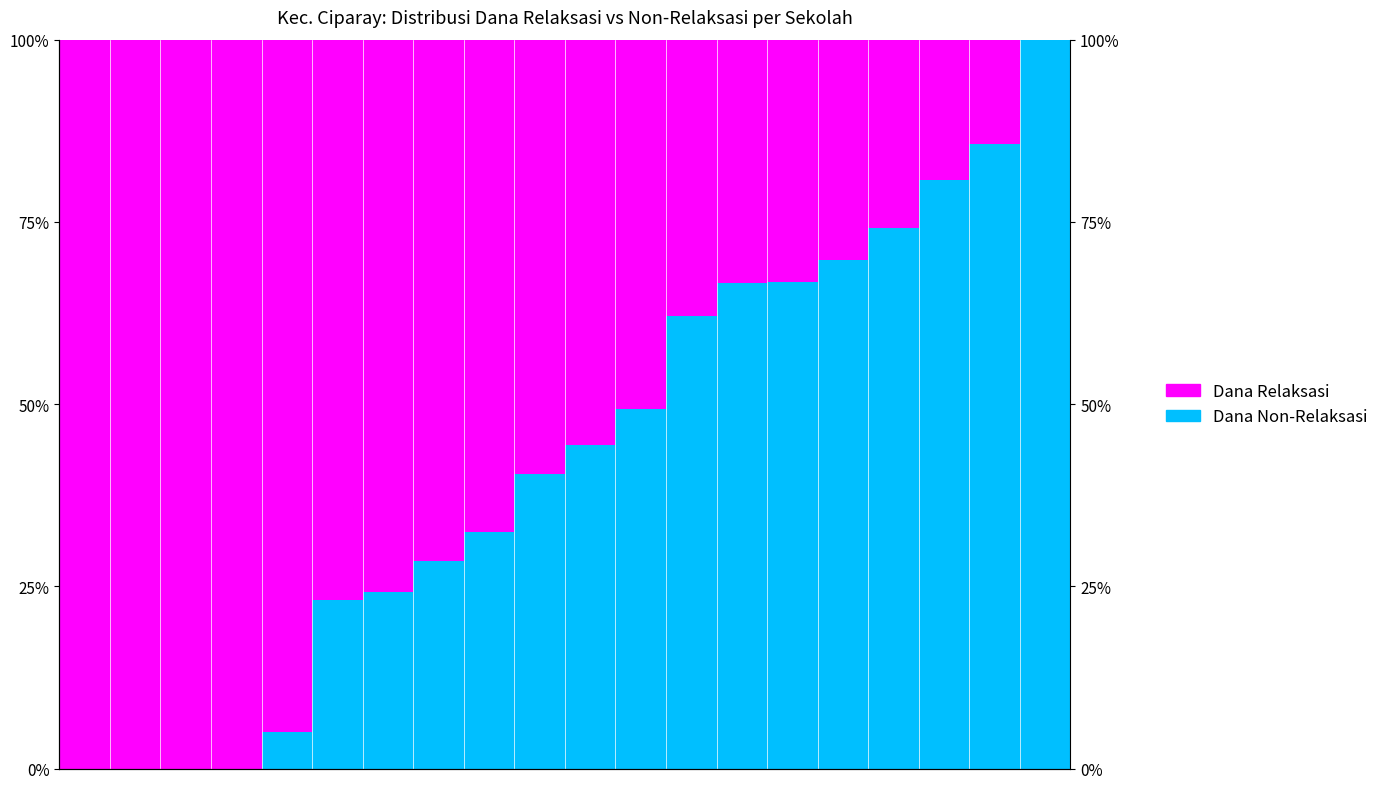

What is the sum of the Dana Relaksasi values at 7 and 8?

139.1